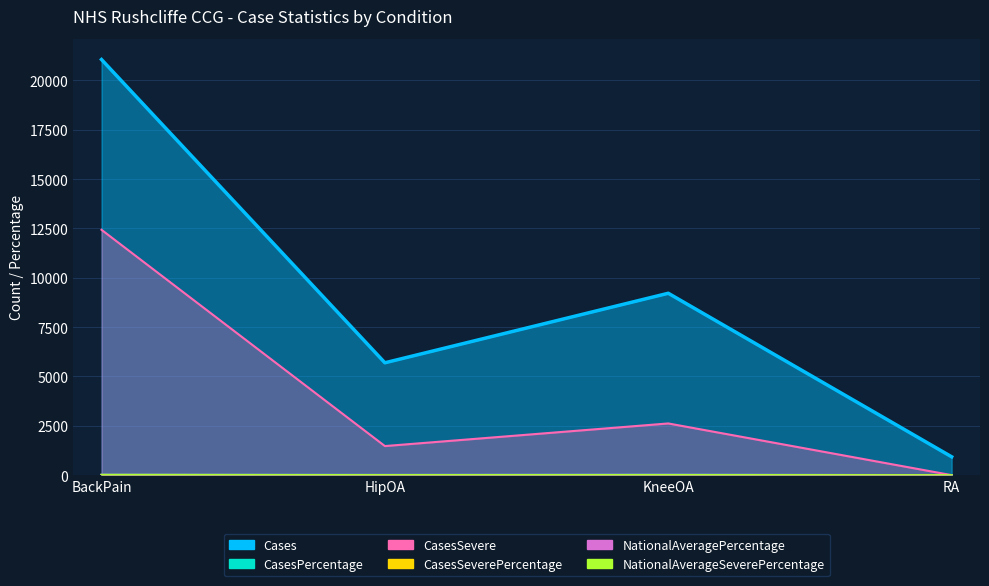

Where is the first local minimum for NationalAveragePercentage?

HipOA